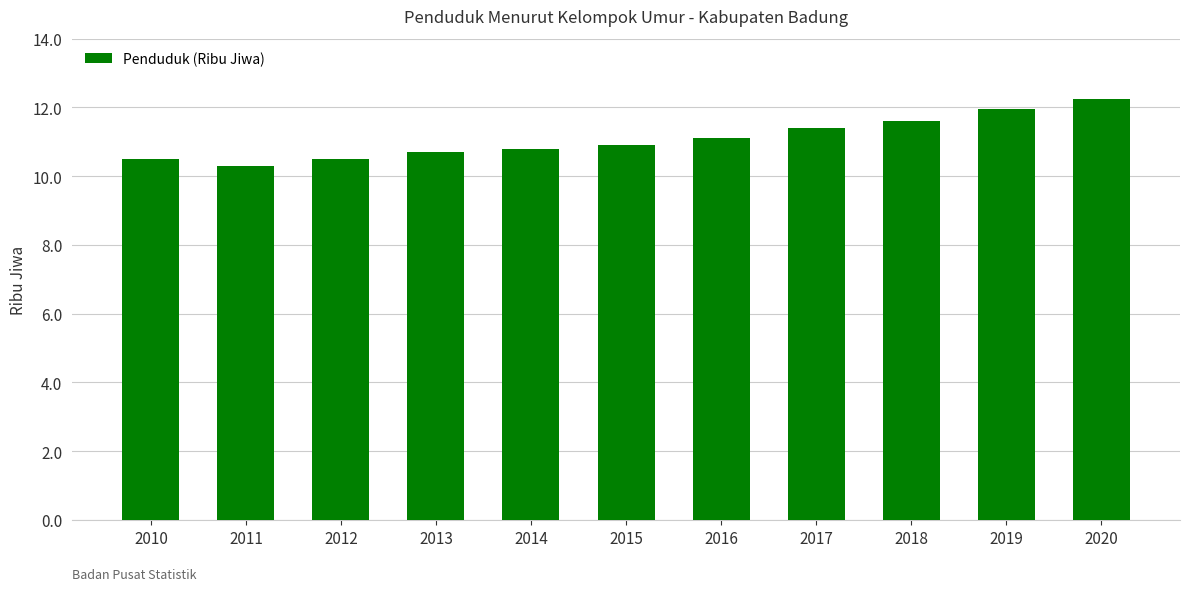

The chart shows a value of 11.4 at 2017. True or false?

True